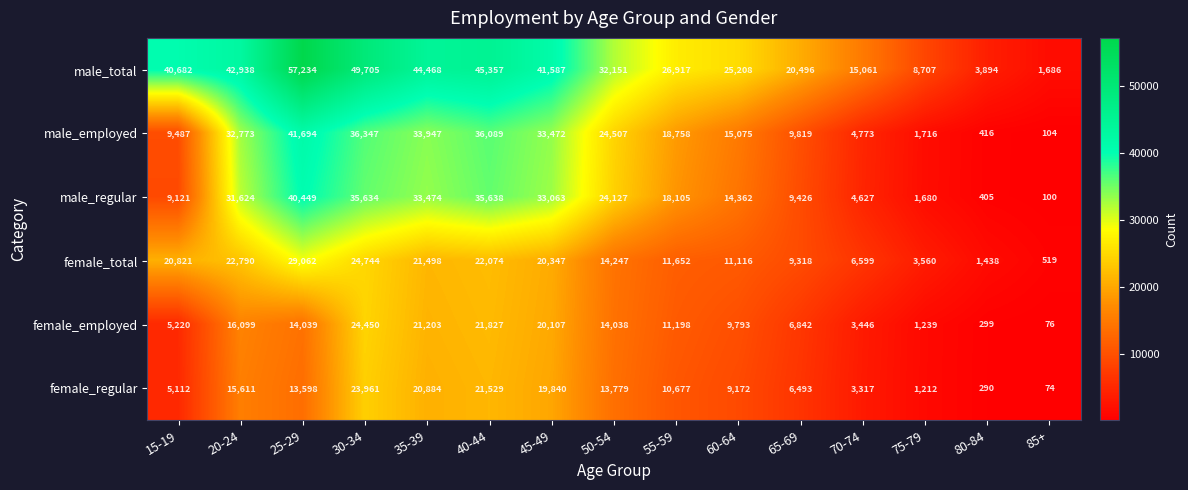

What is the total value across all series at 20-24?

161835